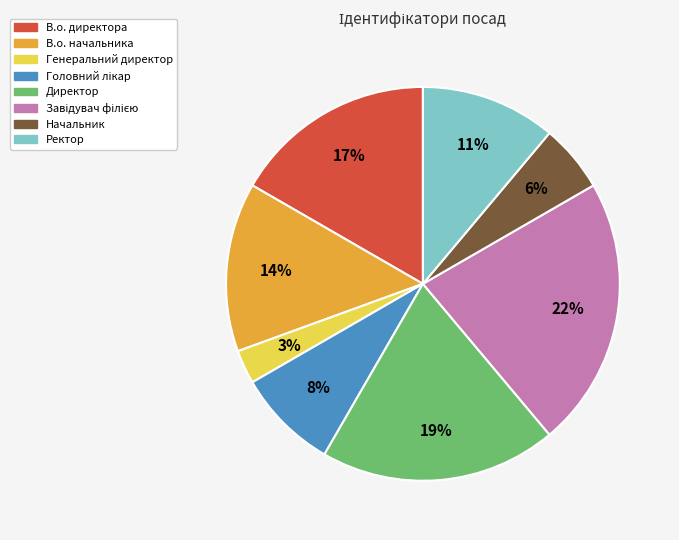

Does any single category account for the majority?

No